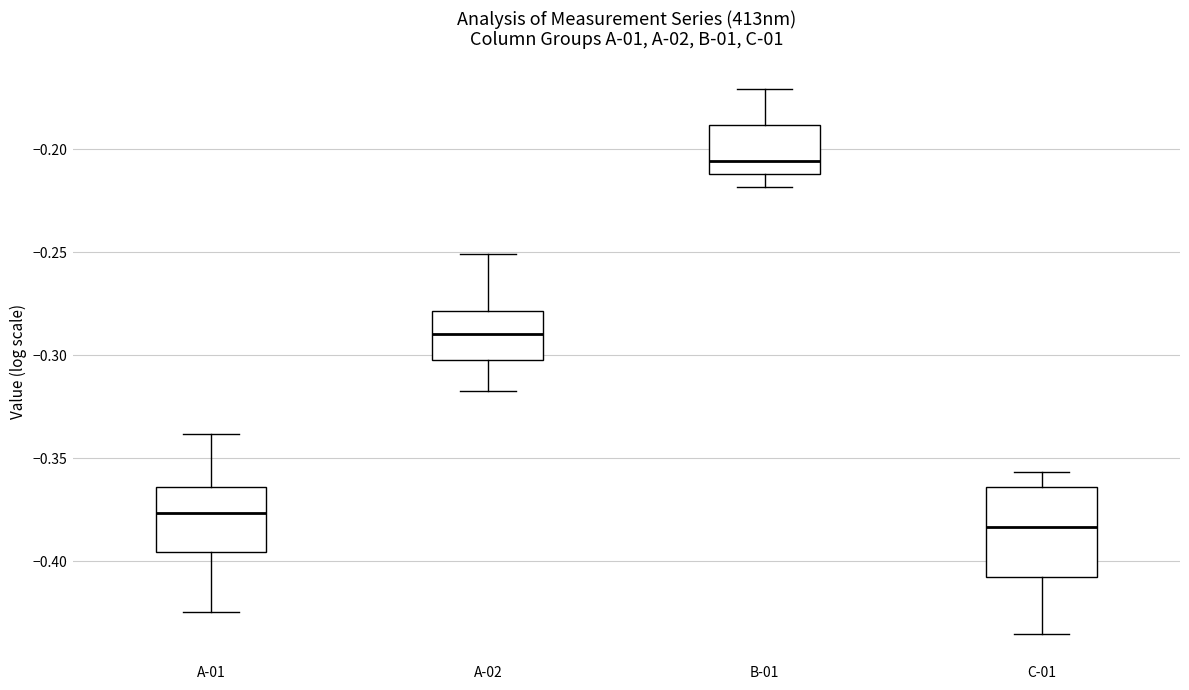

Comparing the boxes themselves (not the whiskers), which one is the tallest?

C-01